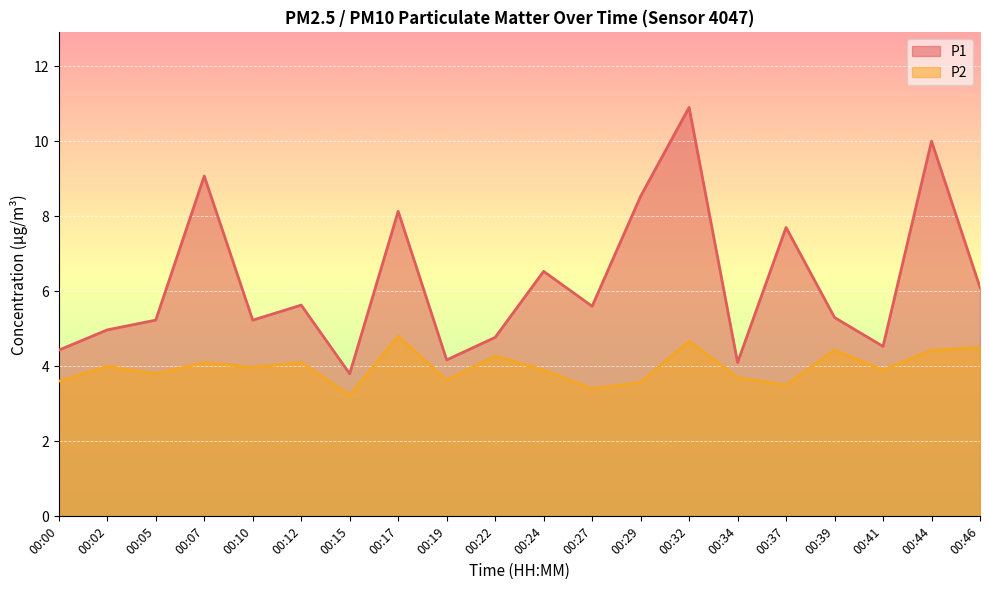

What is the smallest value displayed?

3.2